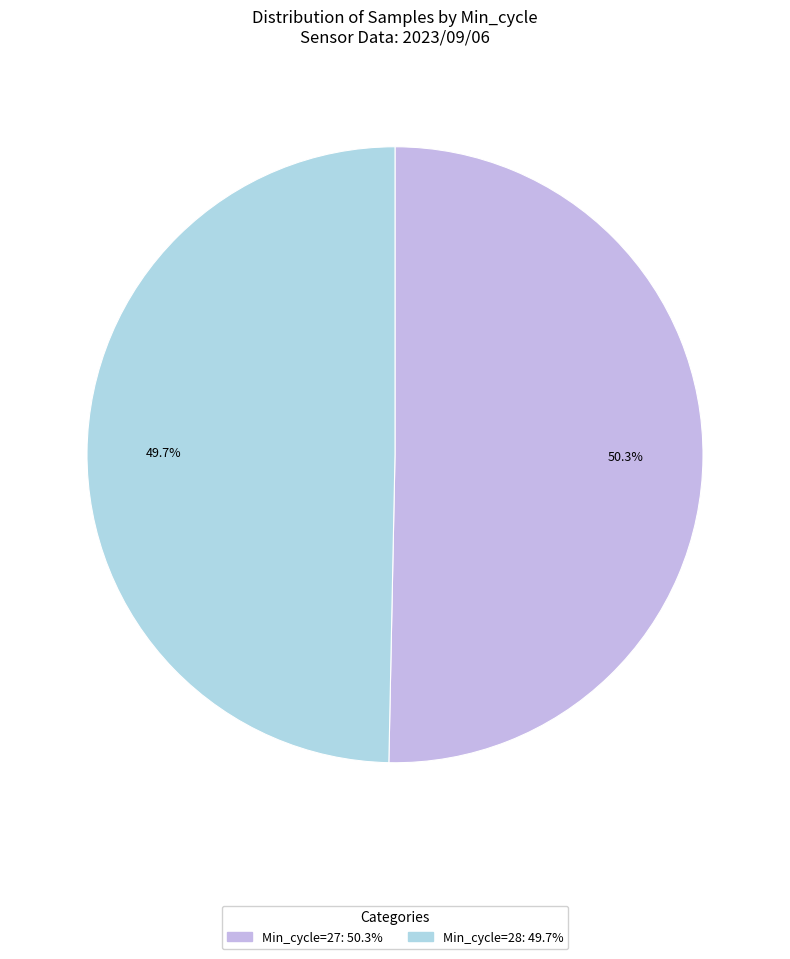

Is there any slice that represents more than half of the pie?

Yes